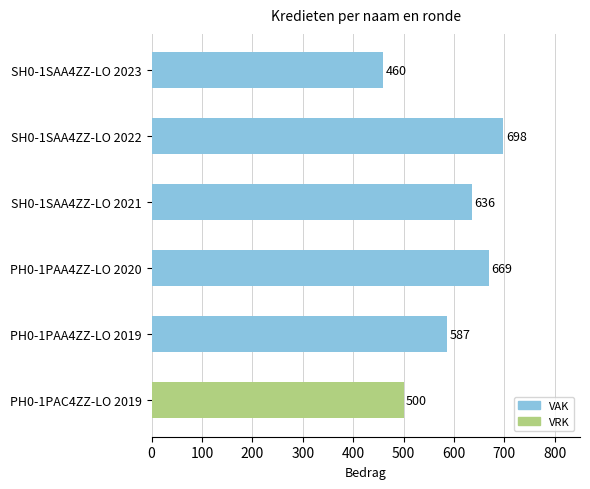

What is the greatest value displayed?

698